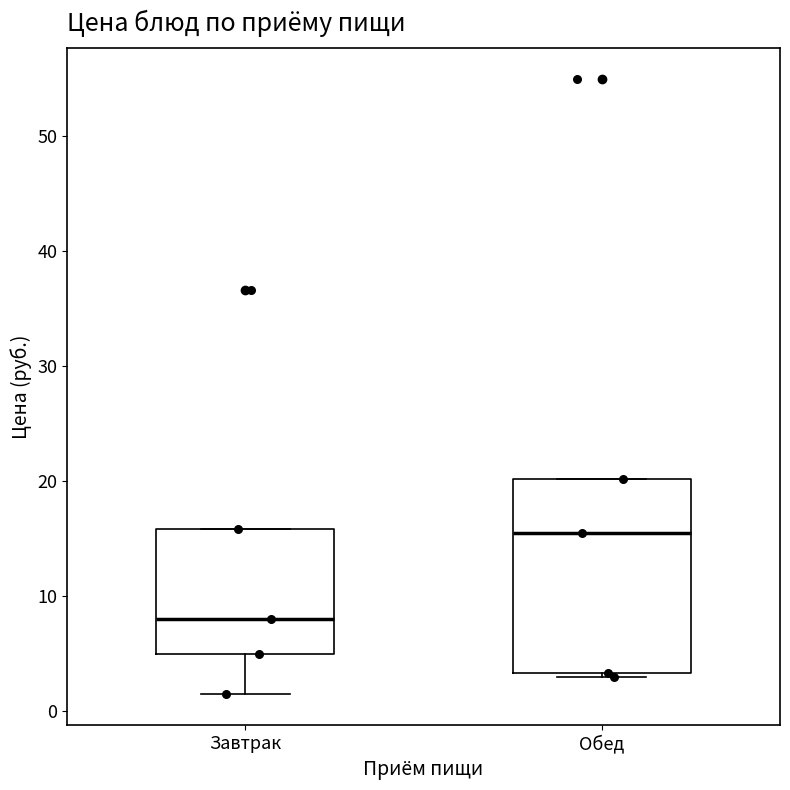

Which box is the tallest, from its lower edge to its upper edge?

Обед